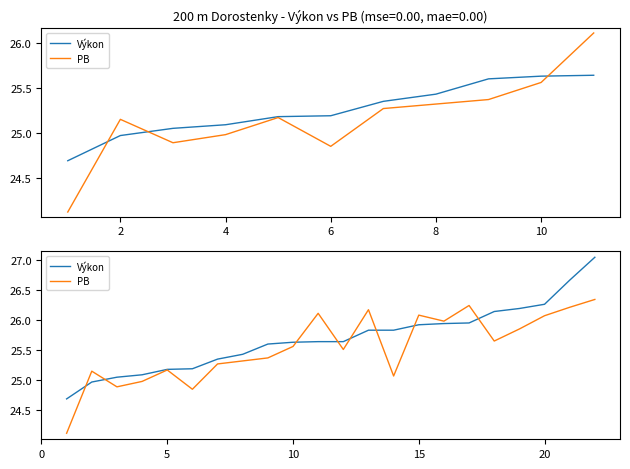

Does the chart have visible grid lines?

No